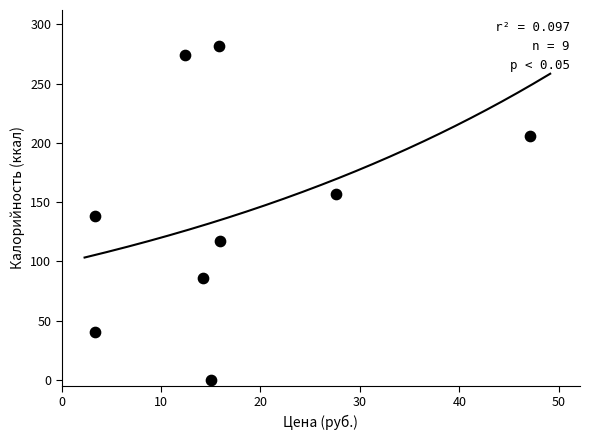

What is the range of Y values (max minus min)?

282